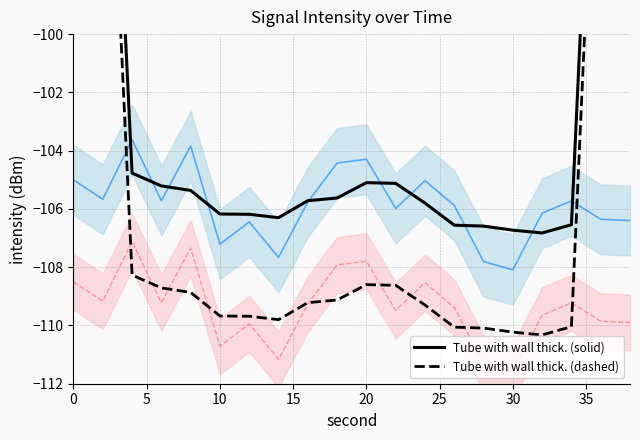

True or false: Tube with wall thick. (dashed) and Tube with wall thick. (solid) cross at least once.

False